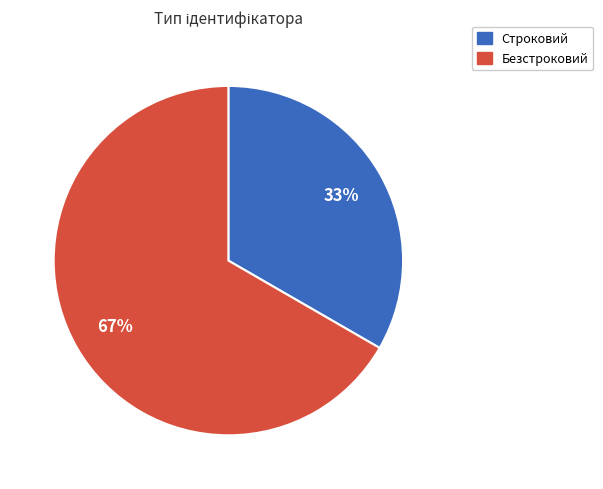

Which slice is the largest?

Безстроковий